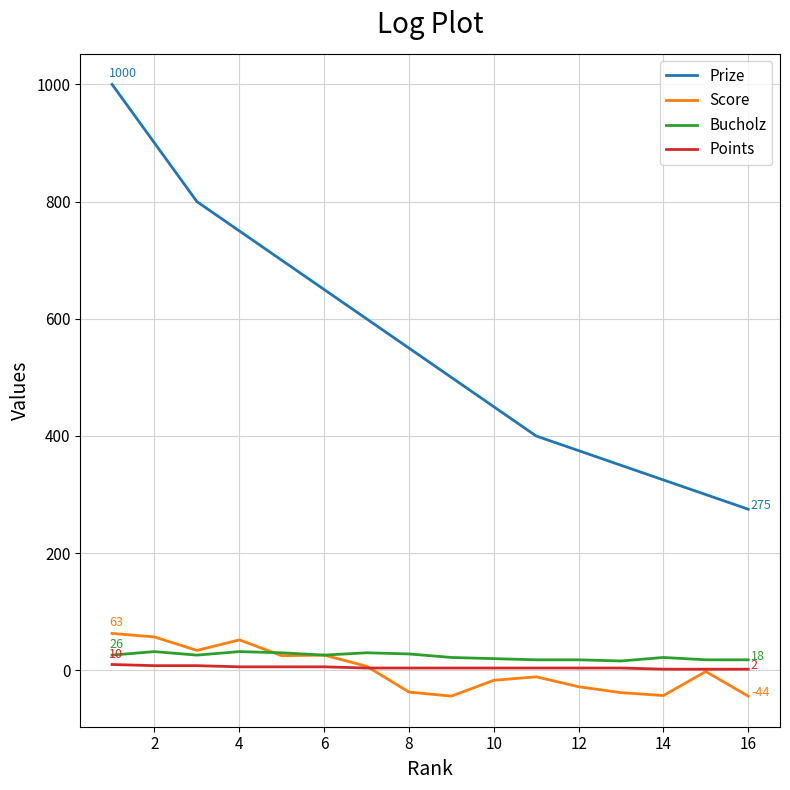

True or false: Bucholz and Prize cross at least once.

False